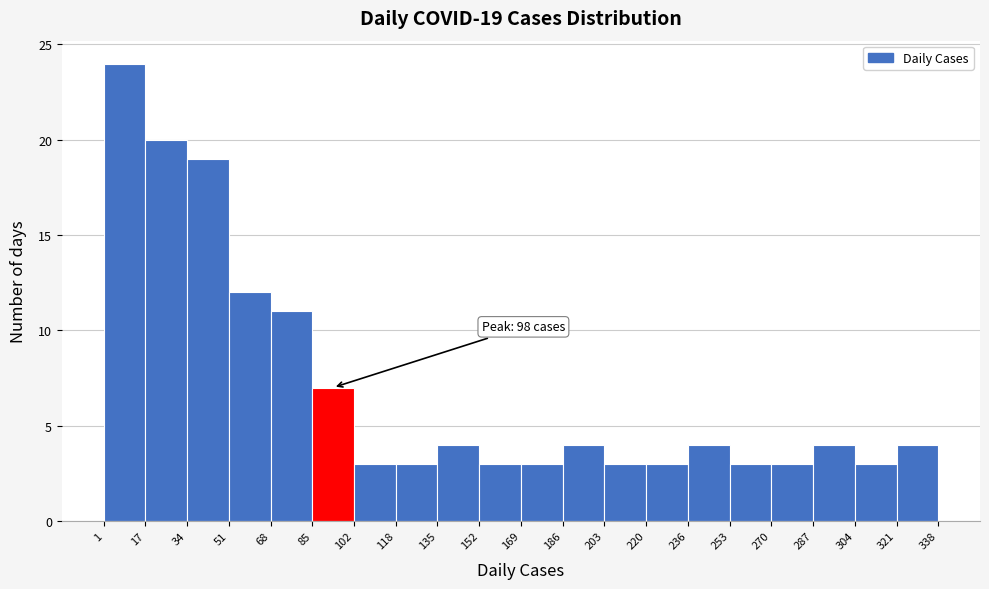

Which range on the x-axis has the tallest bar?

1 to 17